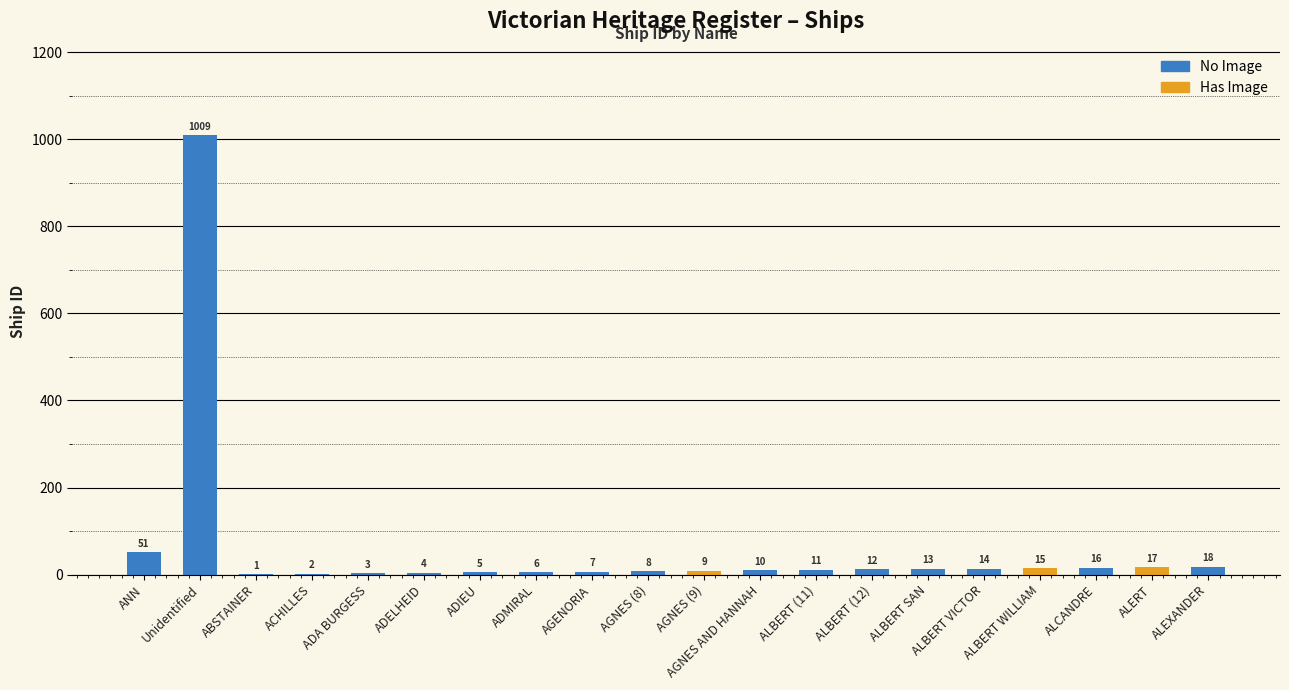

How many values are below 11?

10